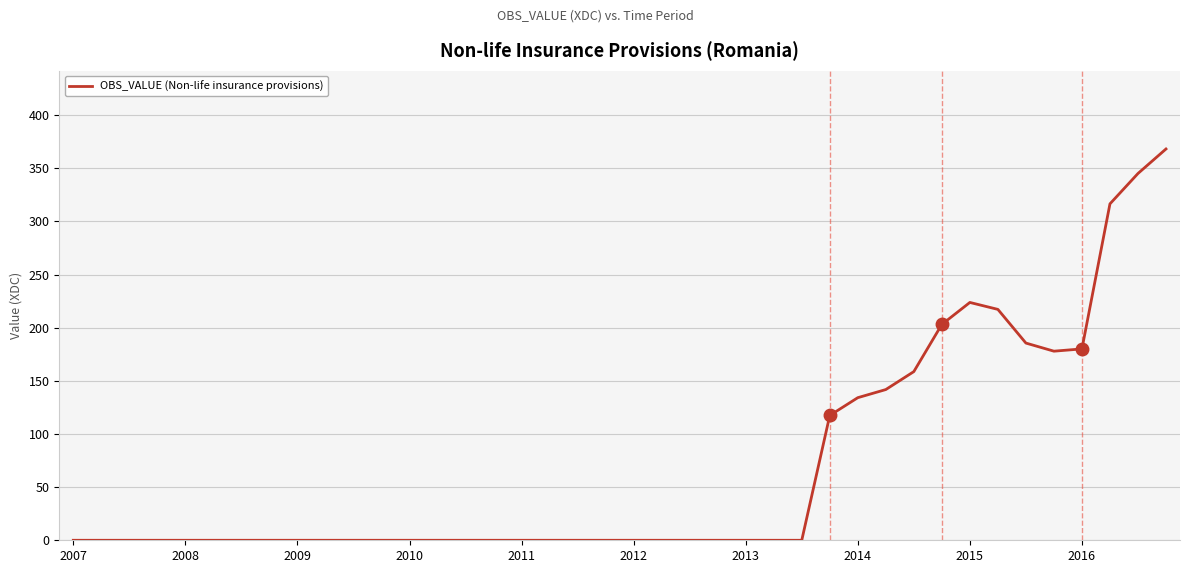

Where is the data nearest to the value 184?

34